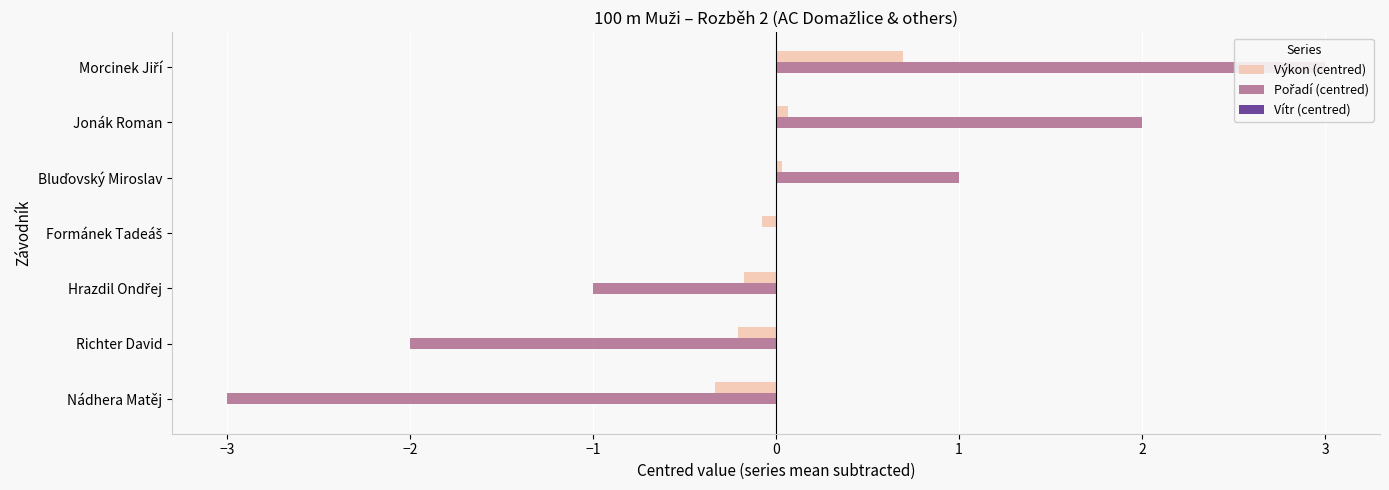

True or false: Pořadí (centred) has a value of -0.9 at Nádhera Matěj.

False